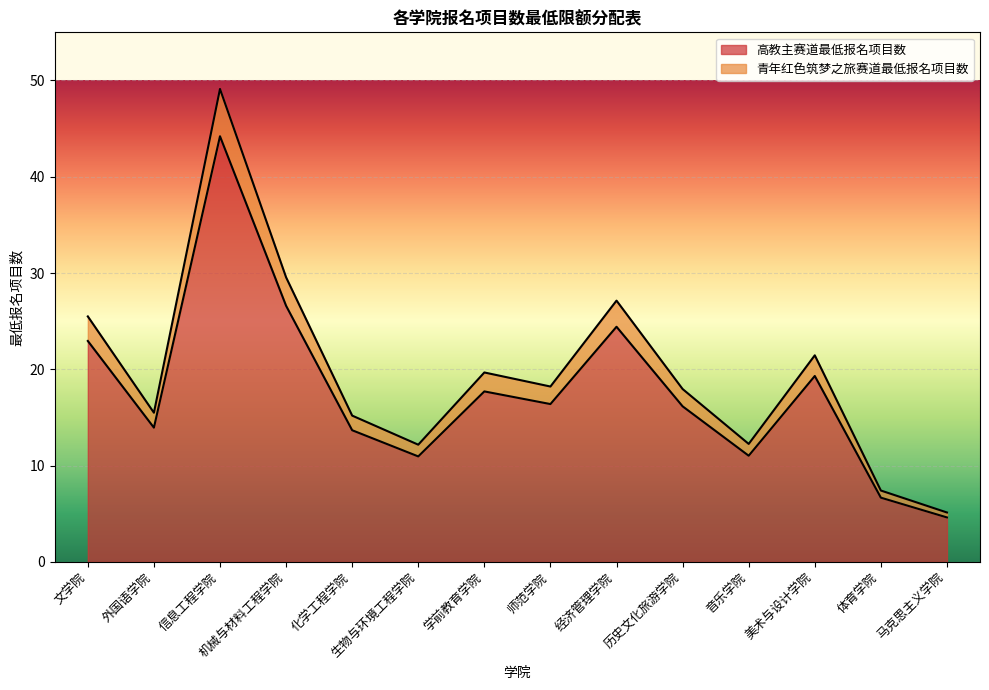

At how many categories does at least one series exceed 14?

10